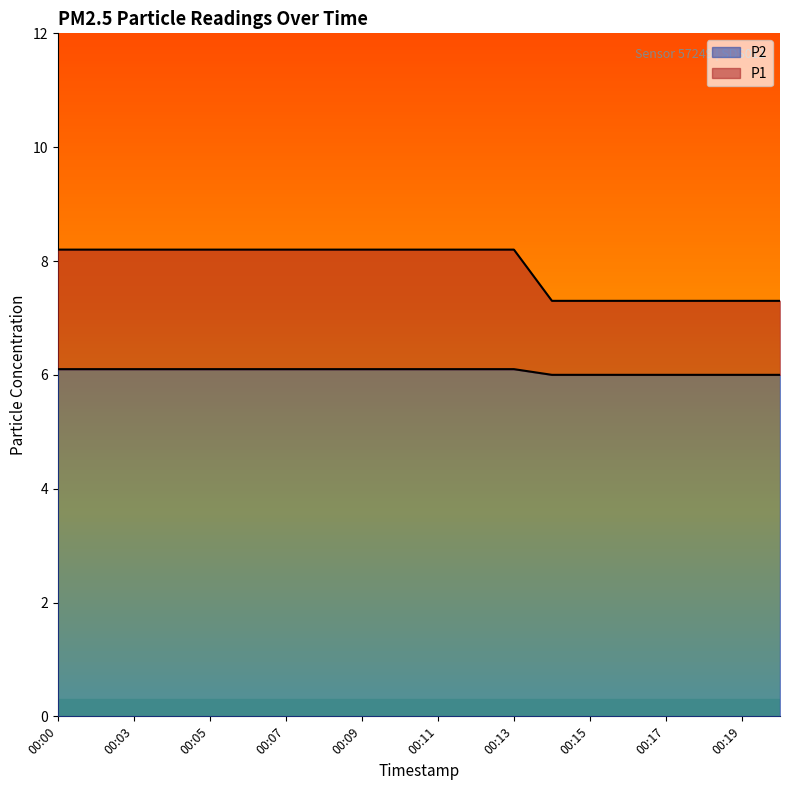

What is the maximum value for P2?

6.1